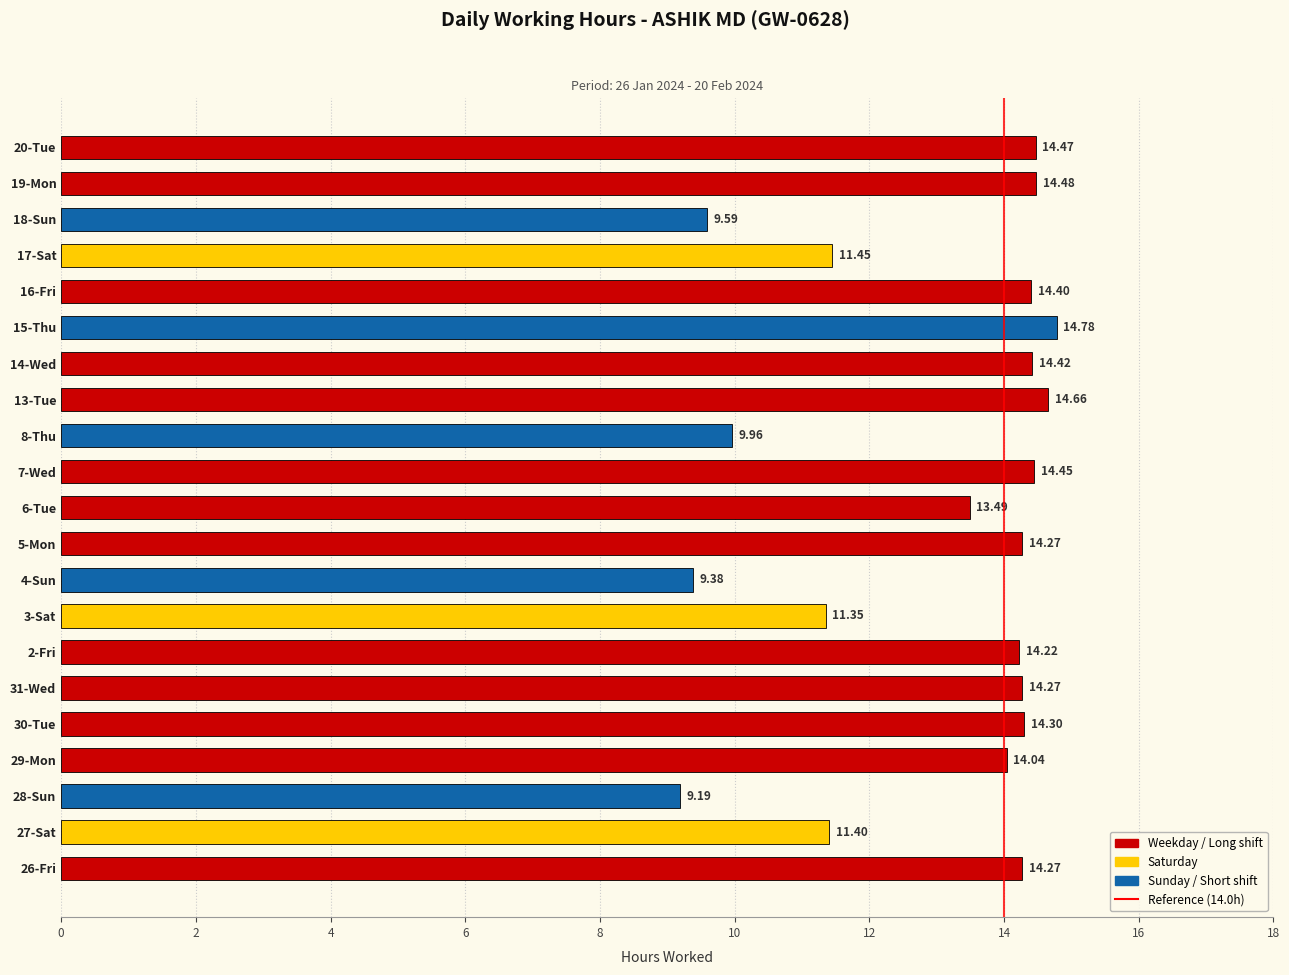

Which has a higher value, 15-Thu or 31-Wed?

15-Thu